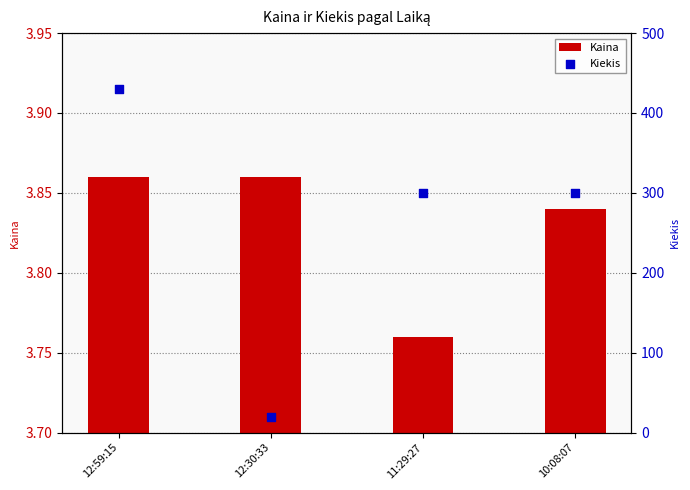

Which series contains the lowest Y value?

Kaina